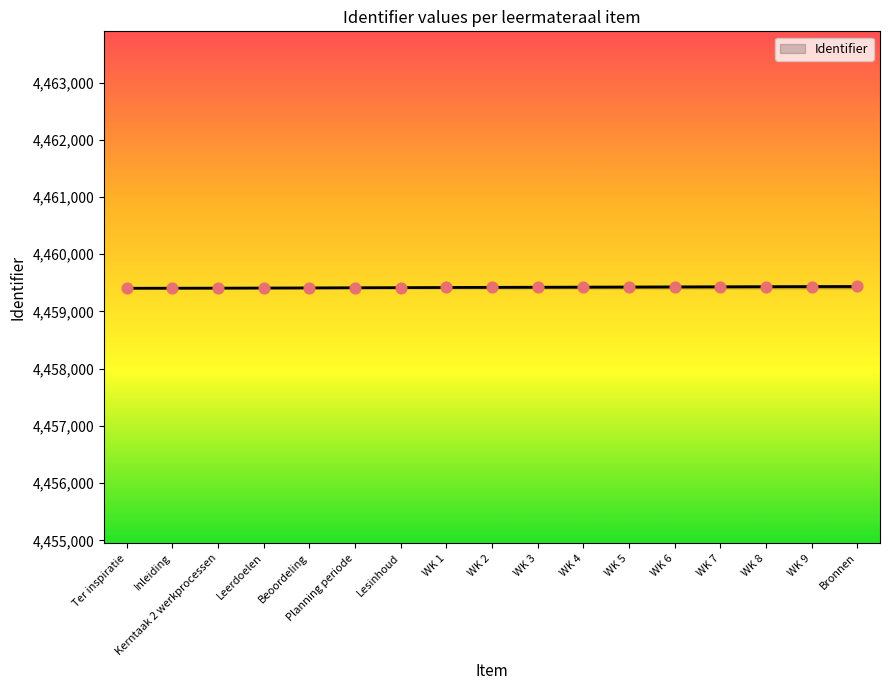

What is the ratio of the value at WK 1 to the value at Beoordeling?

1.0